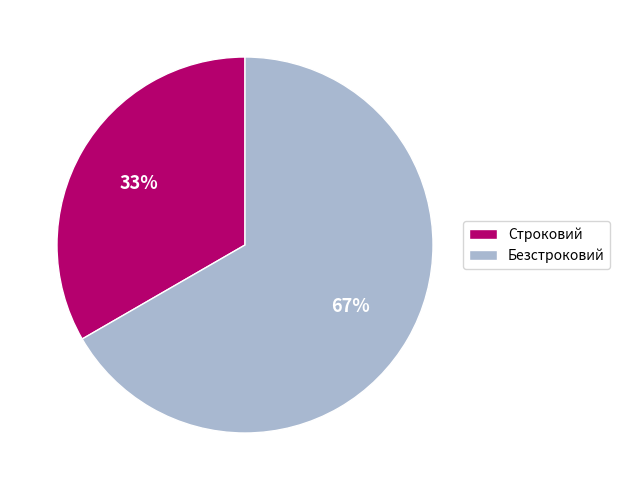

To the nearest percent, what is the combined percentage of Строковий and Безстроковий?

100%